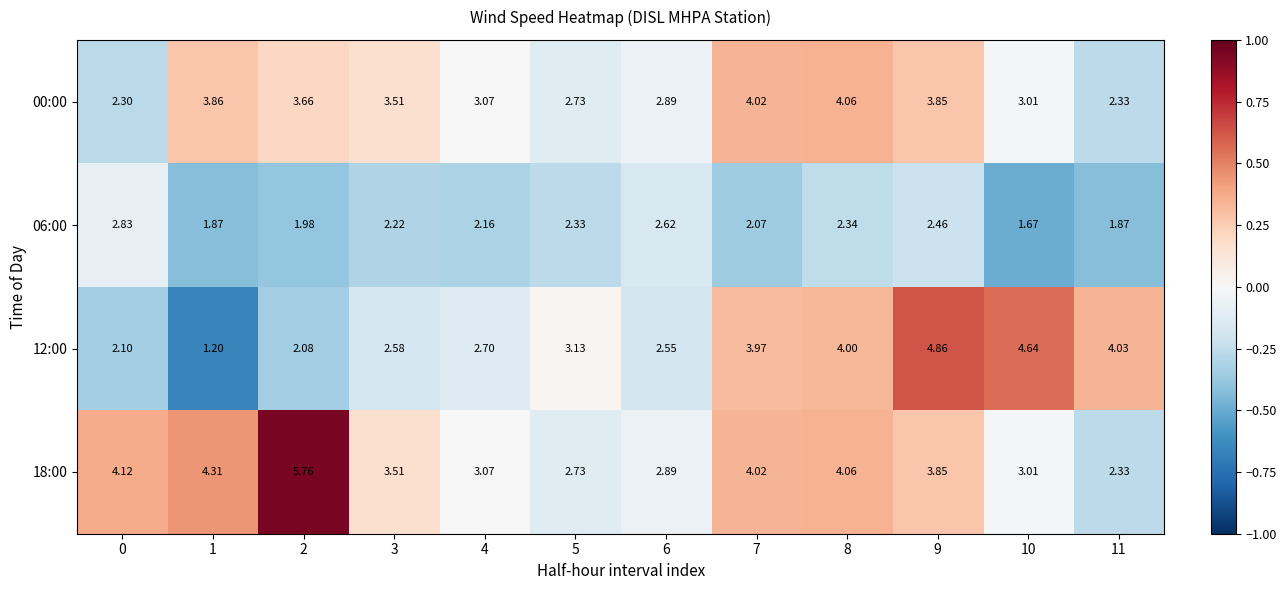

Count the number of categories in the chart.

12